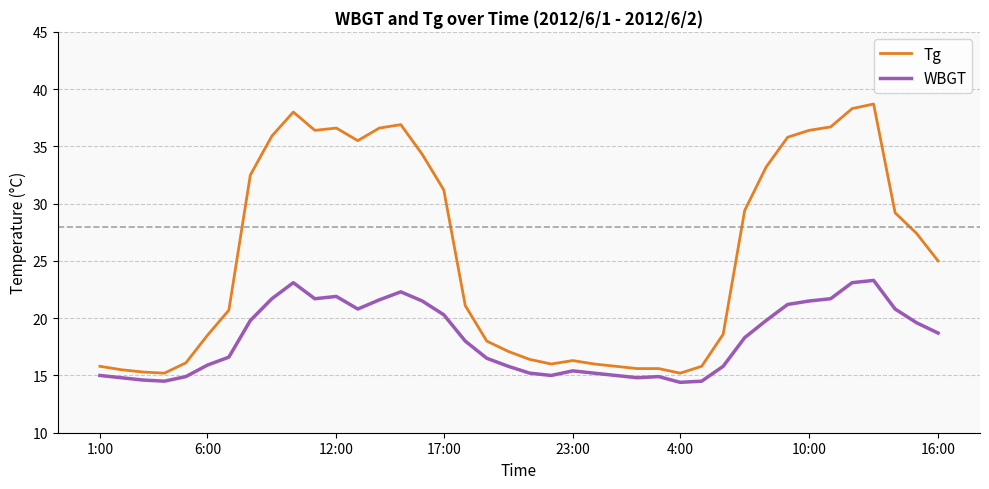

What is the smallest value displayed?

14.4